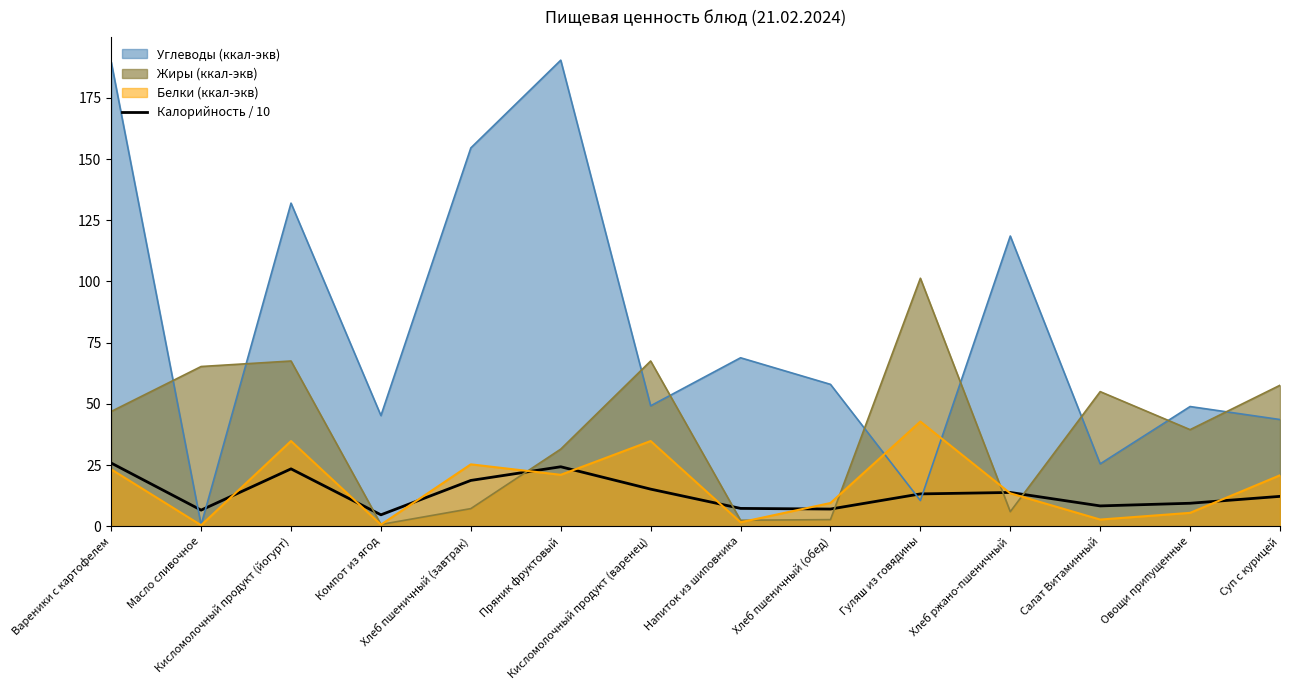

Count the number of data series in this chart.

4